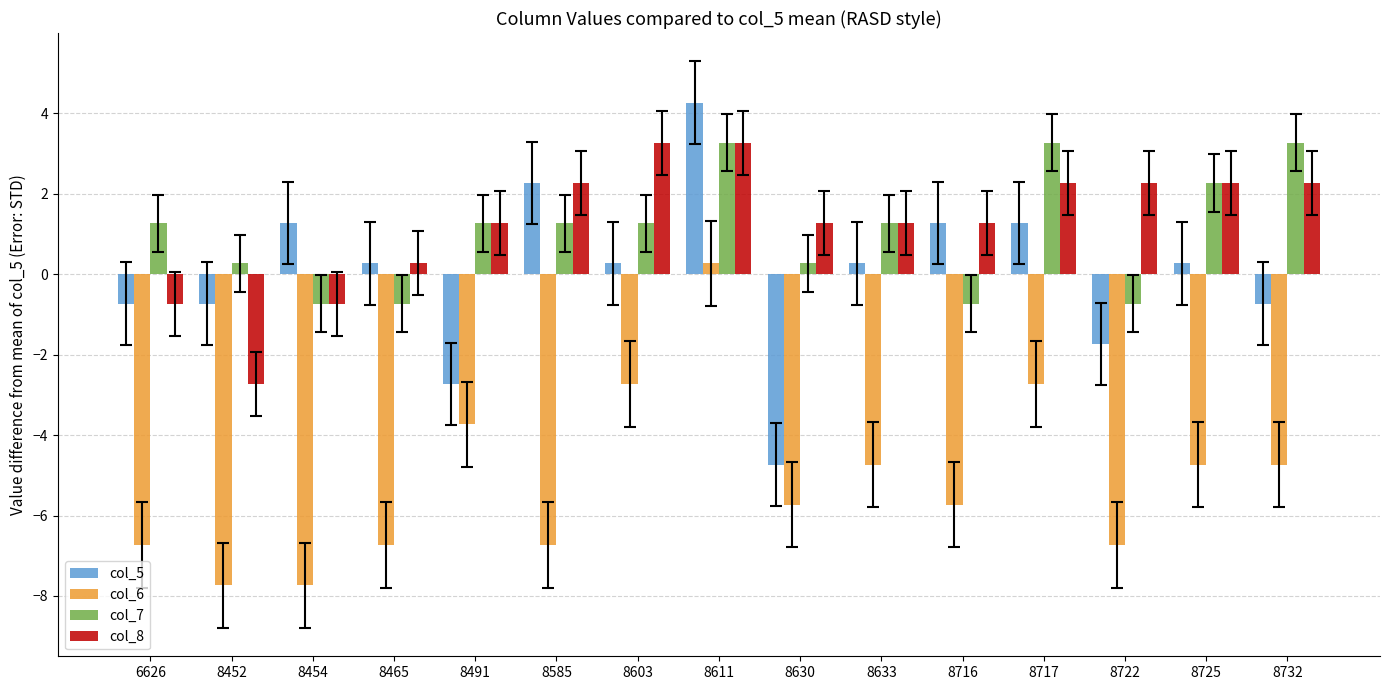

At which label does col_7 first exceed 1?

6626